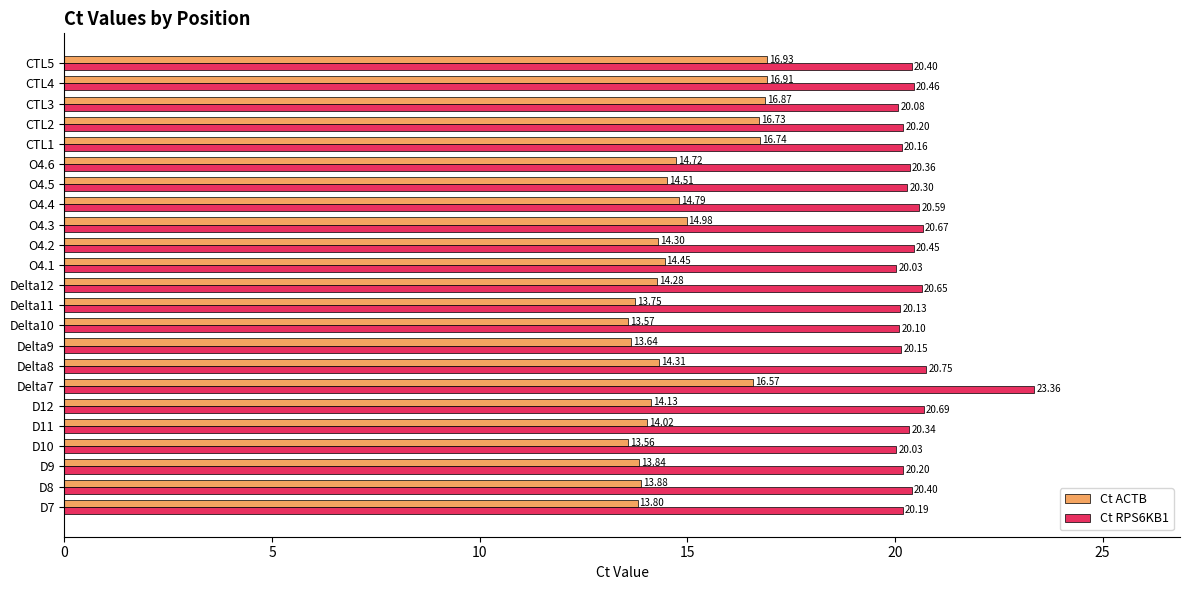

What is the difference between the Ct RPS6KB1 values at Delta11 and O4.3?

0.5